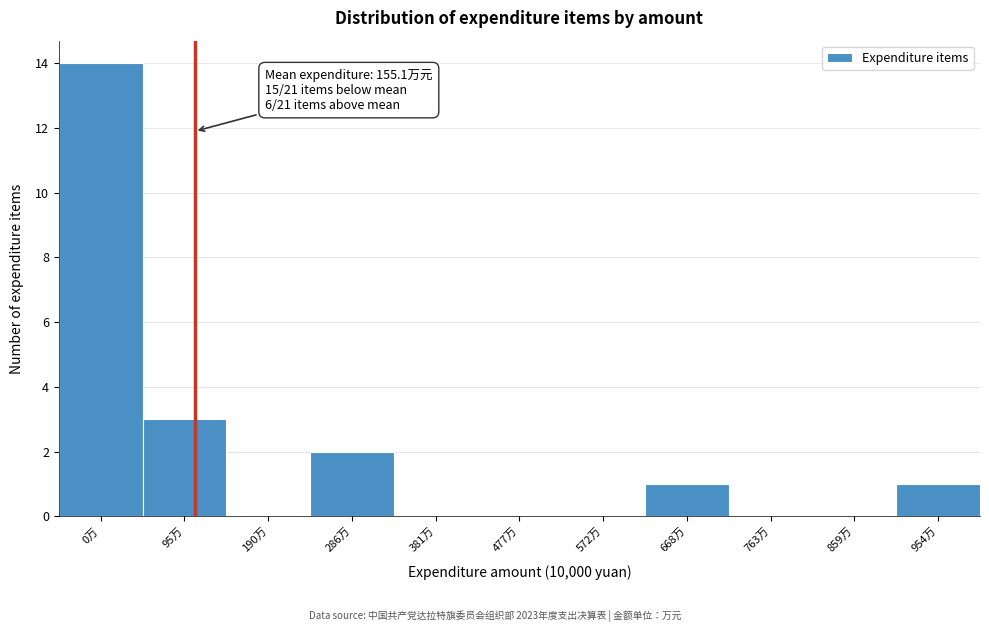

Reading right to left, extract all data points from this chart.

954万=1	859万=0	763万=0	668万=1	572万=0	477万=0	381万=0	286万=2	190万=0	95万=3	0万=14